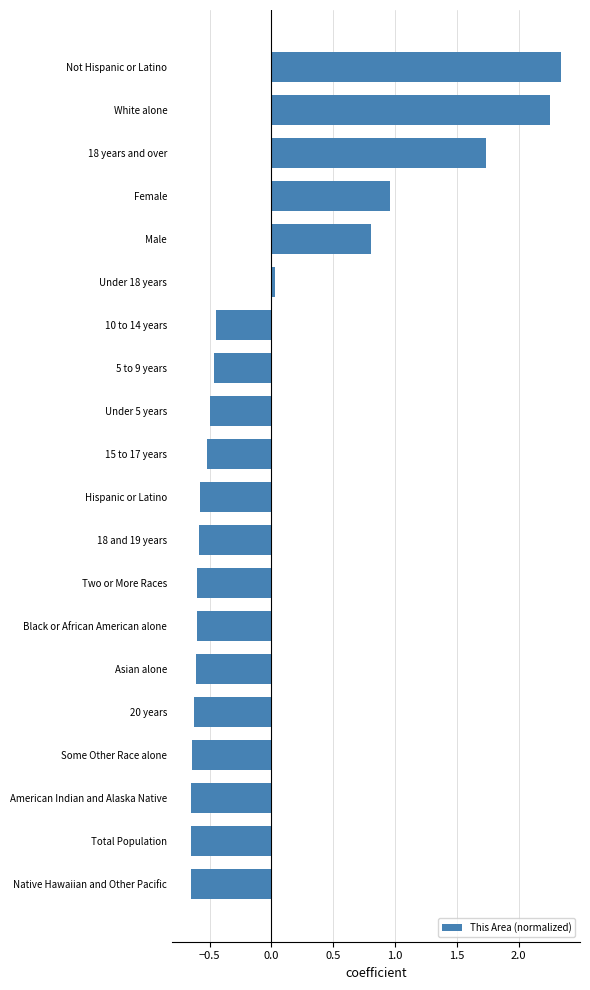

What is the difference between the second highest and minimum values?

2.9